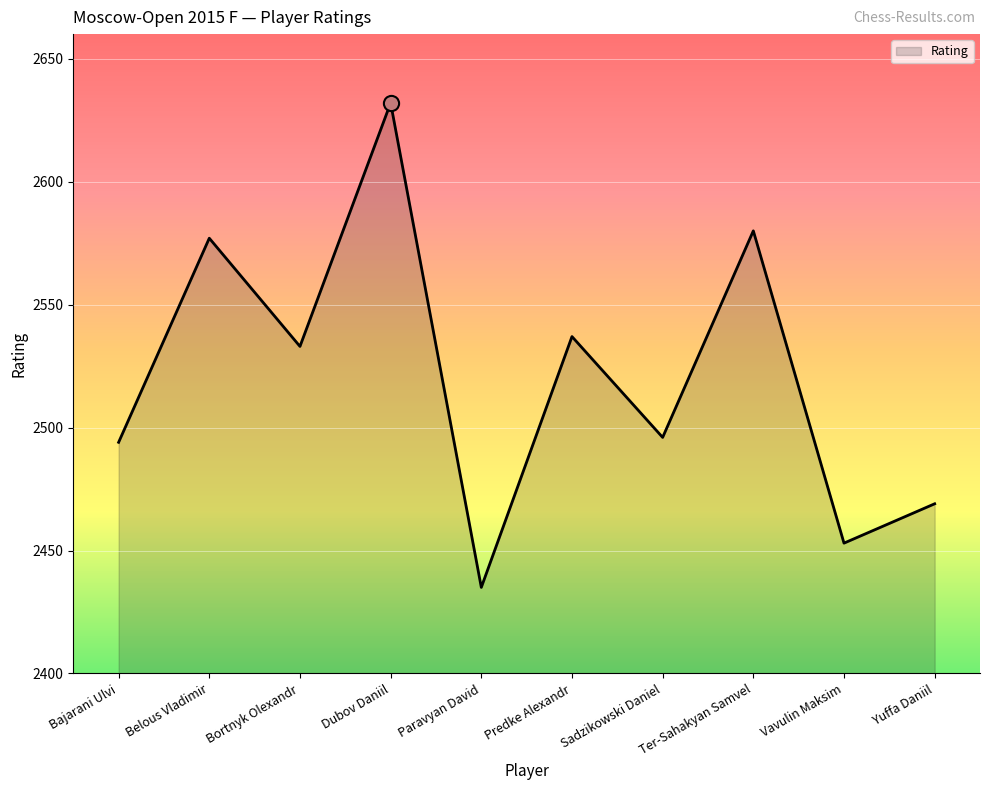

Between Bortnyk Olexandr and Dubov Daniil, which is larger?

Dubov Daniil